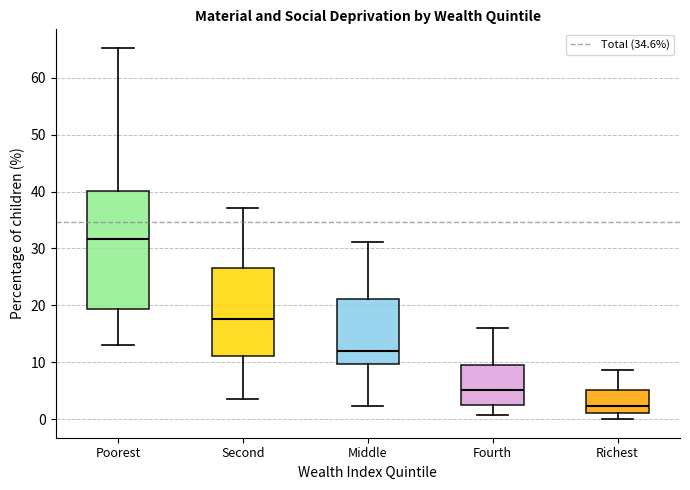

Where is the lower edge of the box for Richest on the y-axis? The values are not printed on the chart, so give them approximately, as read against the axis.

1